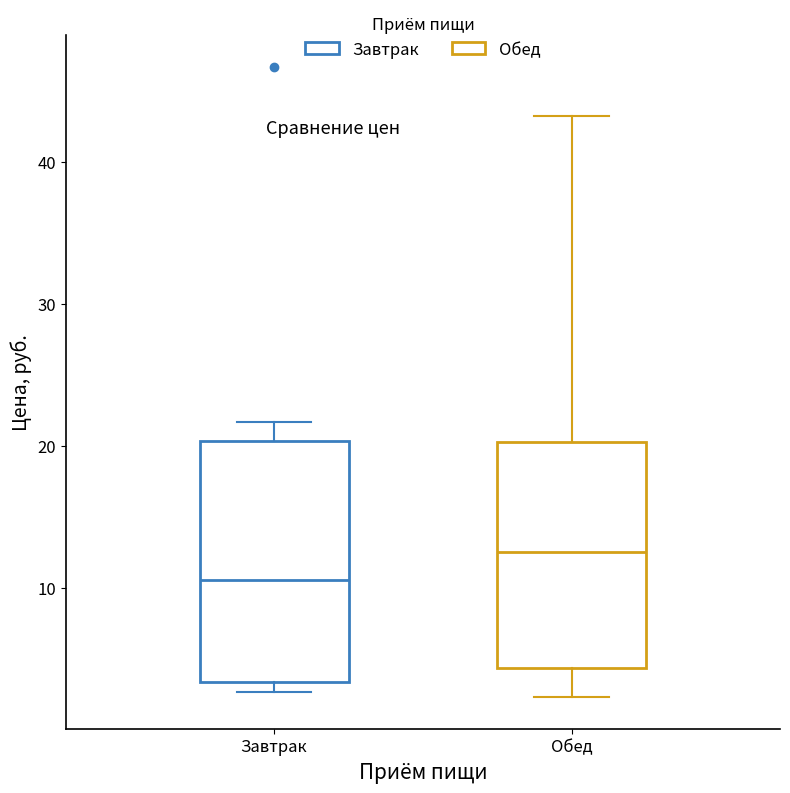

Which box is the tallest, from its lower edge to its upper edge?

Завтрак